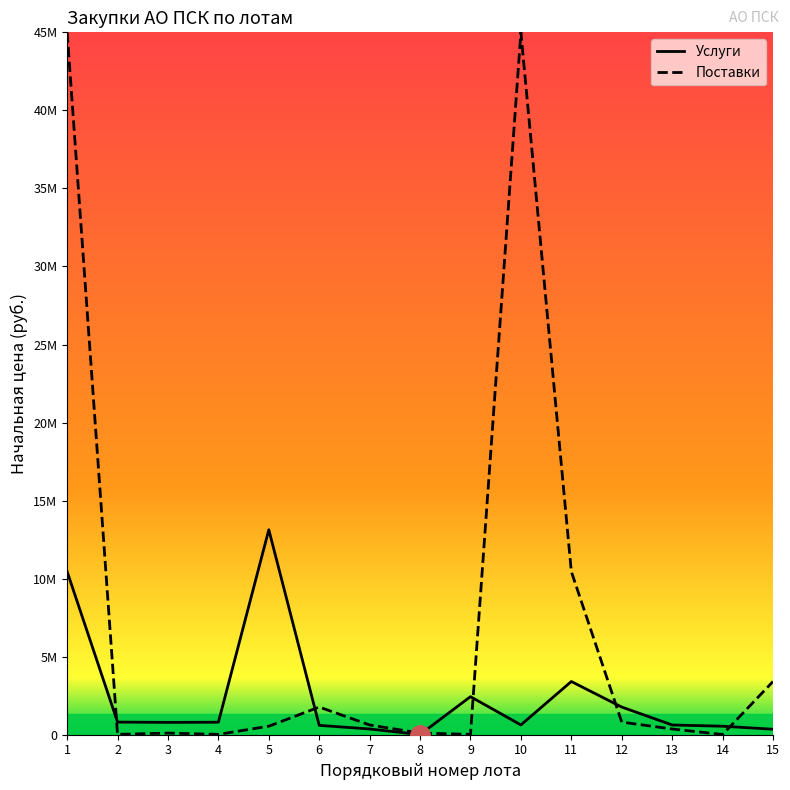

True or false: Услуги and Поставки intersect in this chart.

True